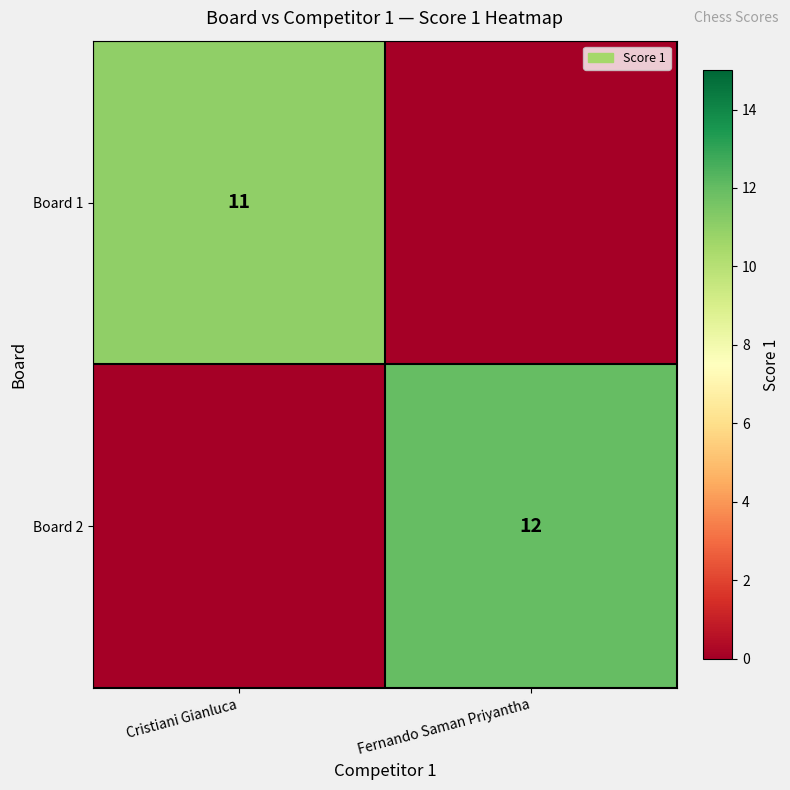

The Board 2 series shows 12 at Fernando Saman Priyantha. True or false?

True